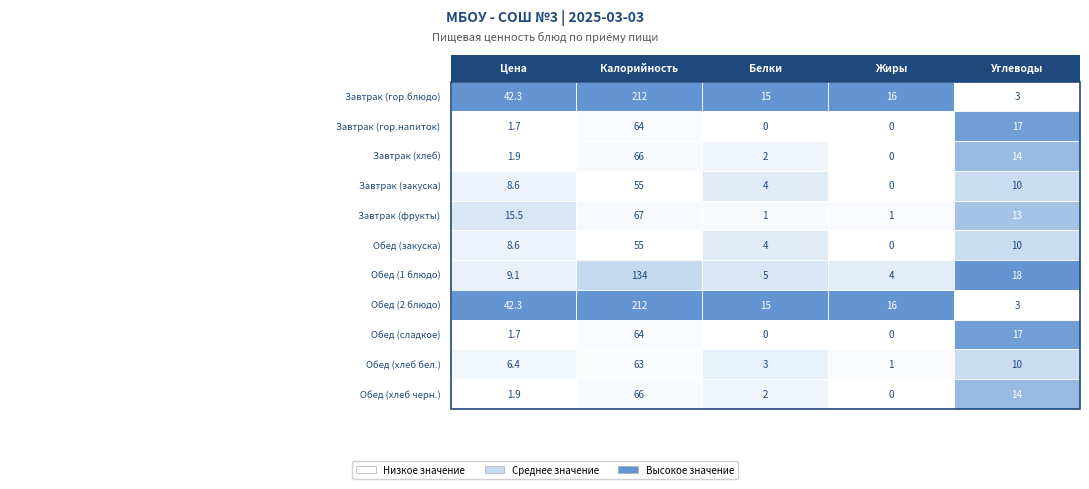

Which series changed the most between Завтрак (гор.блюдо) and Завтрак (фрукты)?

Завтрак (гор.блюдо)